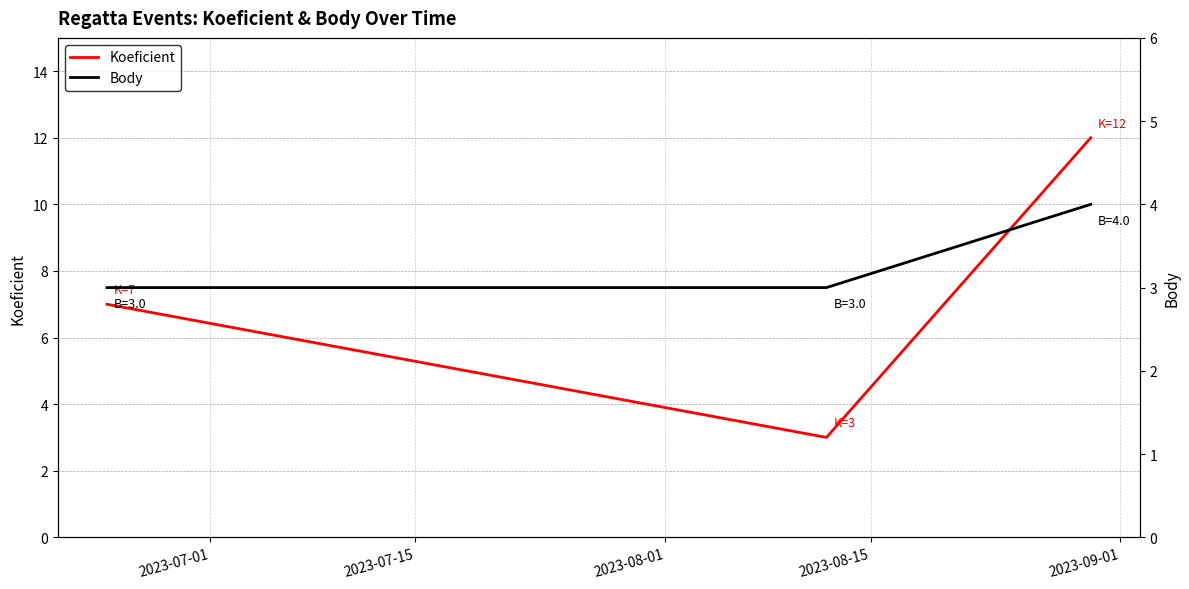

What is the maximum value for Koeficient?

12